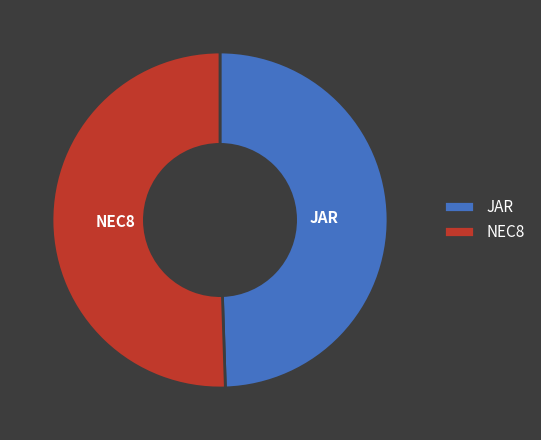

Rank the categories by value from highest to lowest.

NEC8, JAR